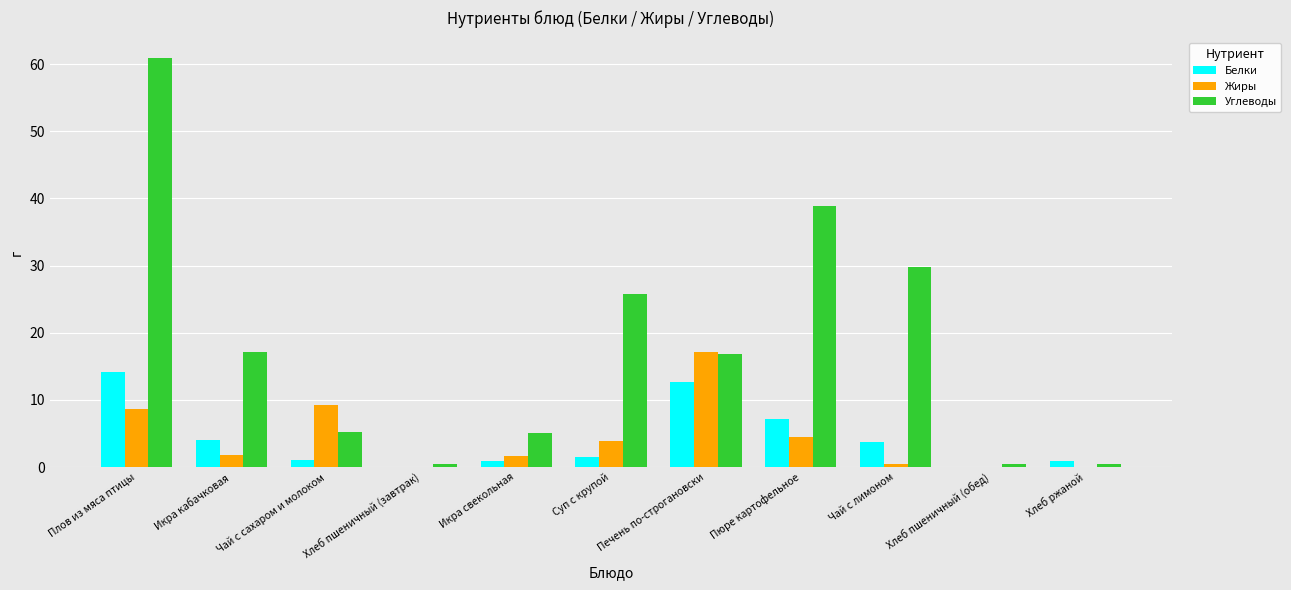

What is the average value of the Белки series?

4.2